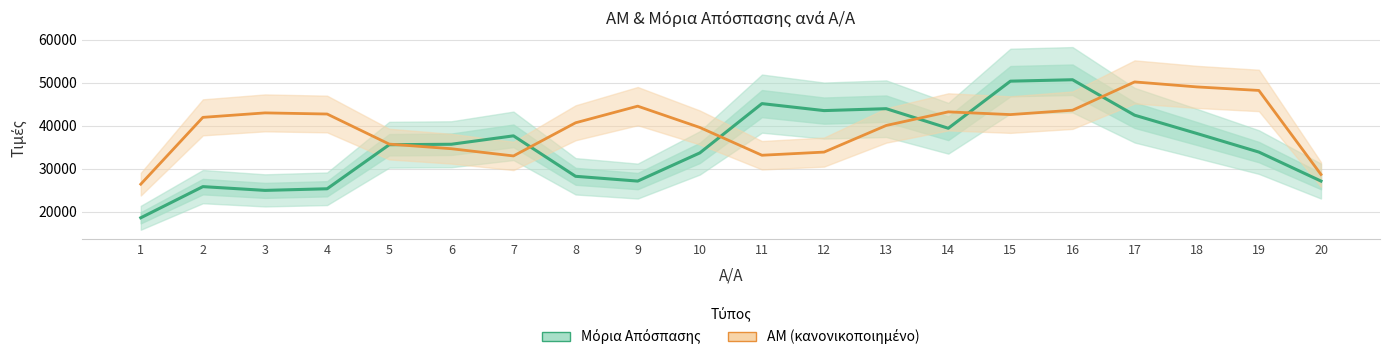

What is the approximate value of Μόρια Απόσπασης at 12?

43486.3